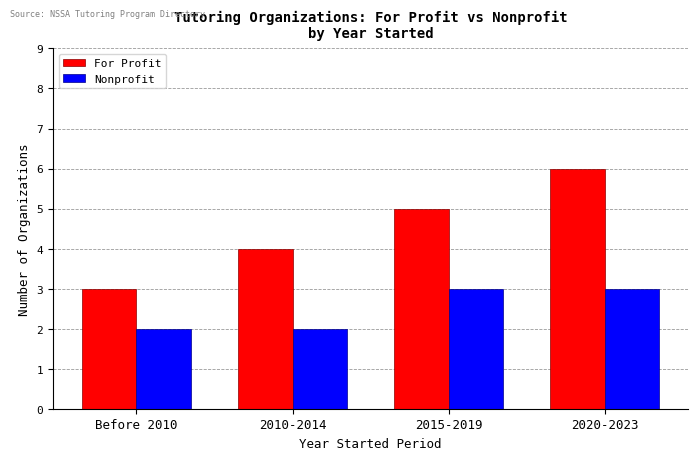

Which series has the largest total across all categories?

For Profit